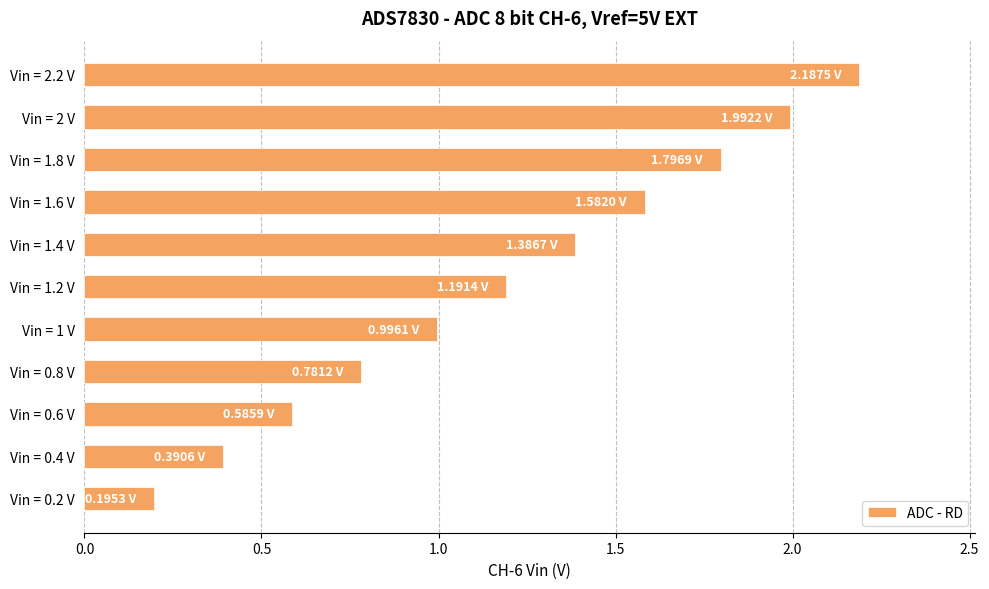

What is the average value?

1.2